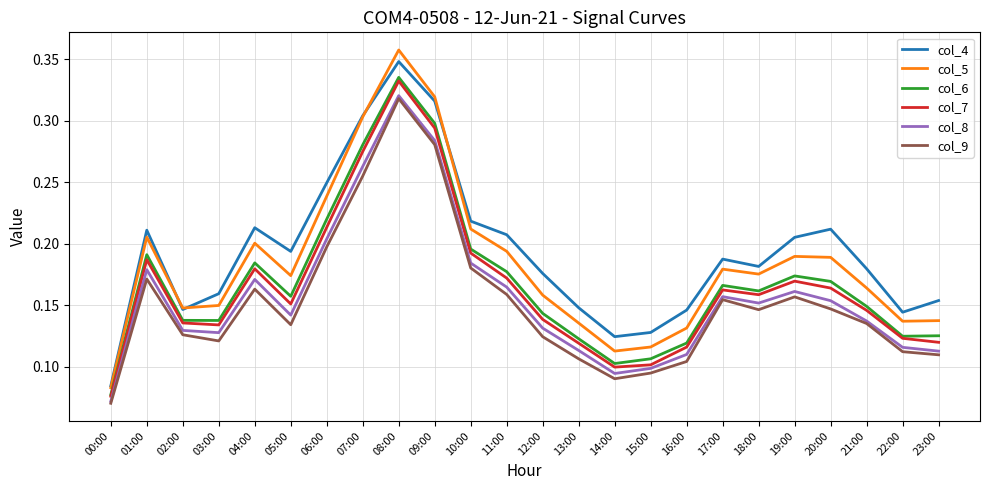

What position from the left is 17:00?

18